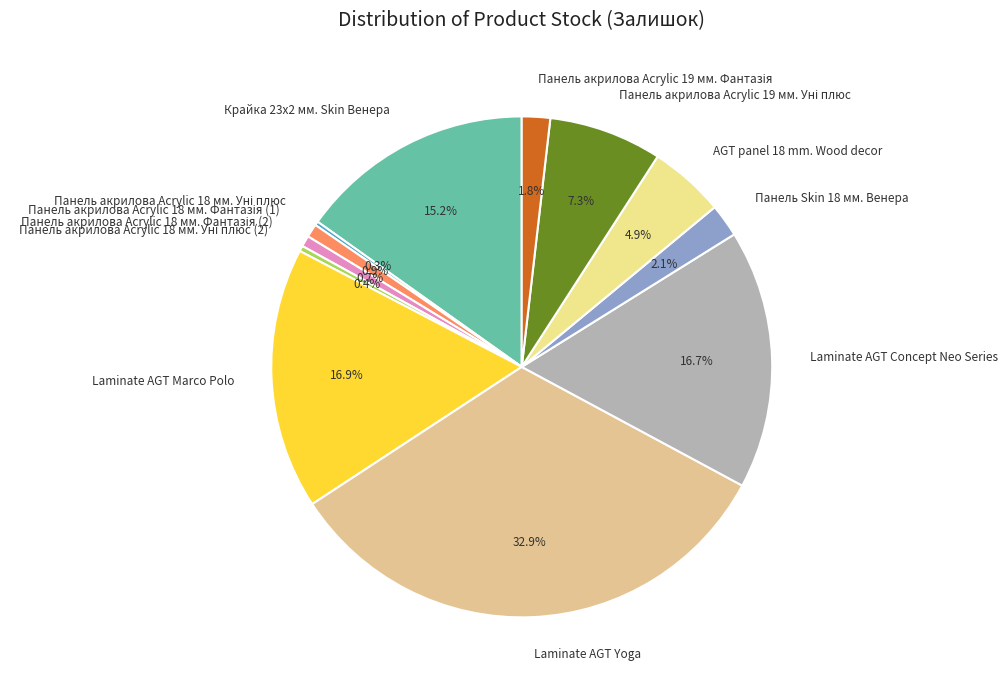

Between Laminate AGT Yoga and Laminate AGT Marco Polo, which is larger?

Laminate AGT Yoga